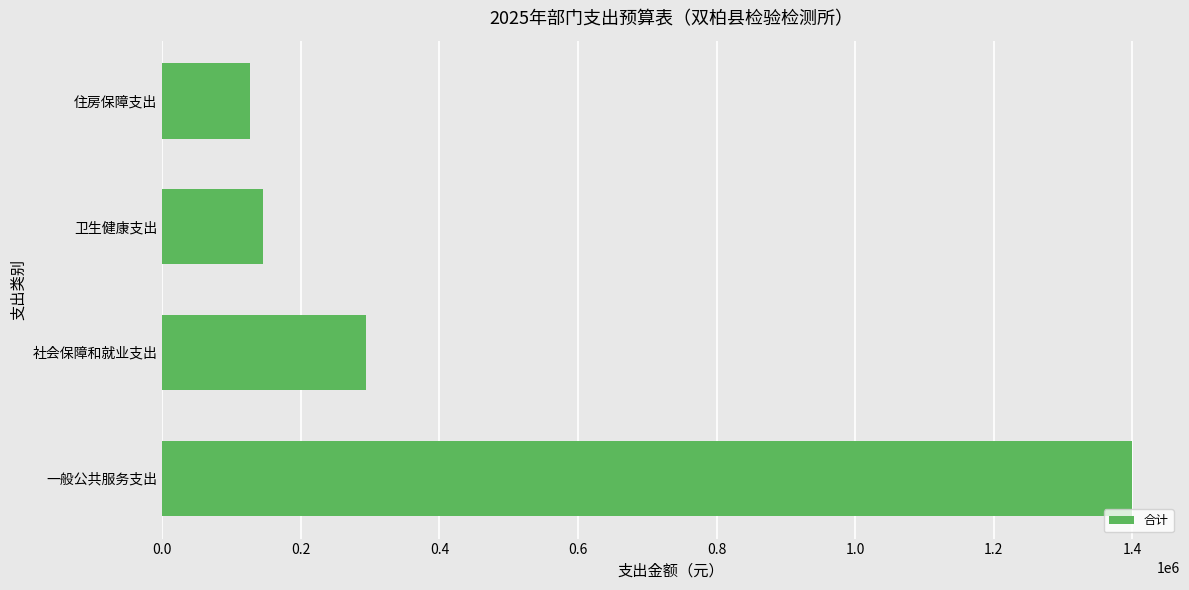

How many data points does each series have?

4